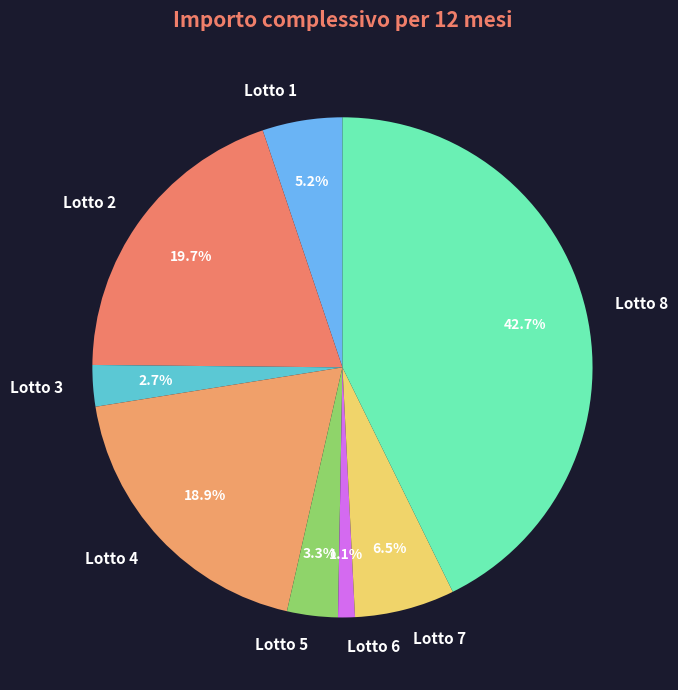

Rank the categories by value from highest to lowest.

Lotto 8, Lotto 2, Lotto 4, Lotto 7, Lotto 1, Lotto 5, Lotto 3, Lotto 6